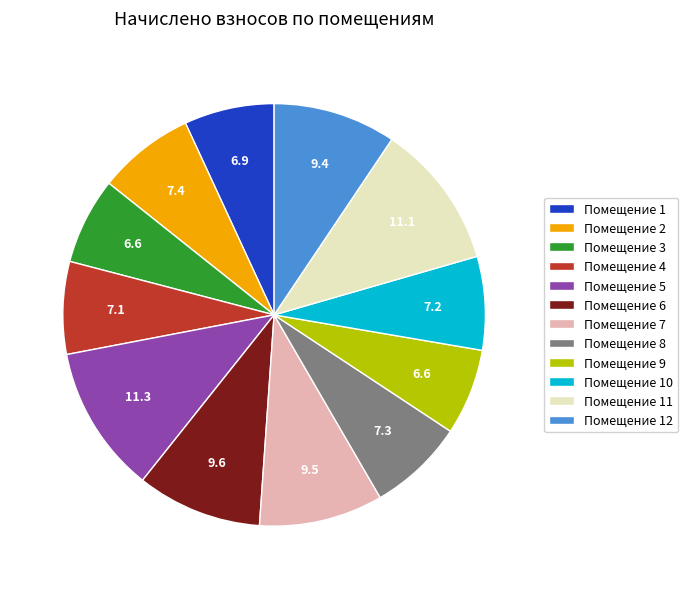

The Помещение 10 slice represents 7% of the pie. True or false?

True